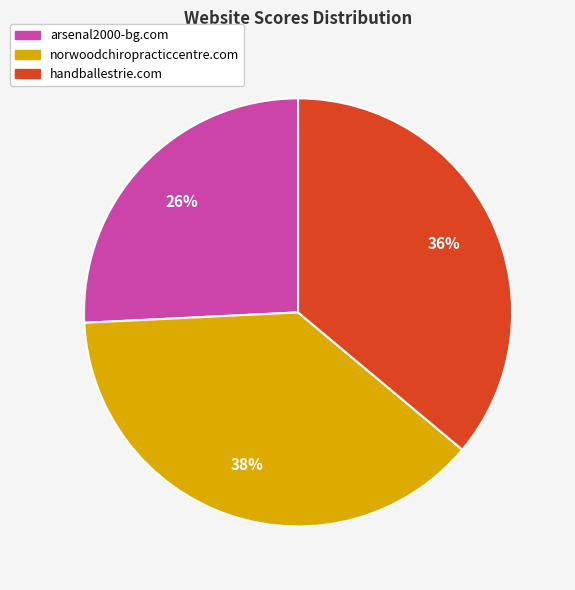

To the nearest percent, what portion does norwoodchiropracticcentre.com represent?

38%